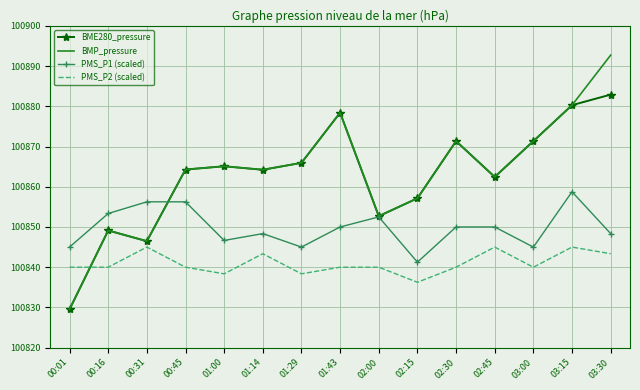

What position from the right is 02:30?

5